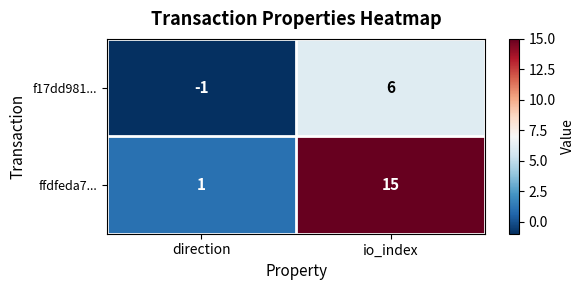

Reading right to left, list all the values displayed in this chart.

f17dd981...: 6	-1
ffdfeda7...: 15	1